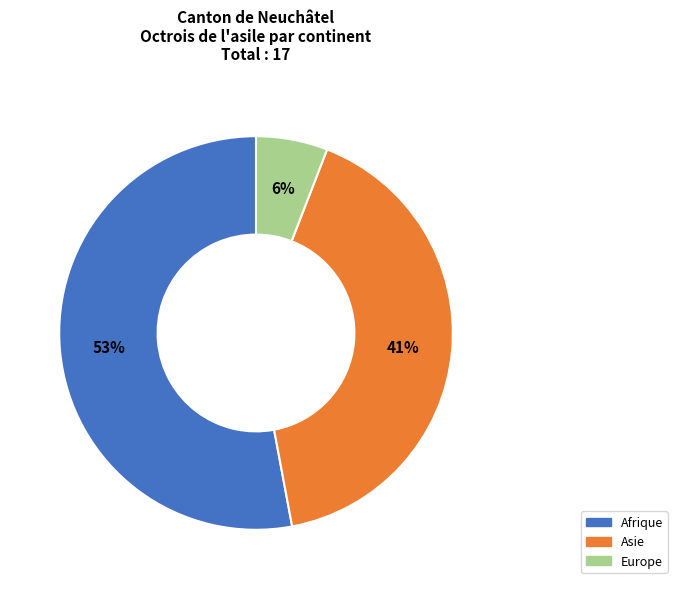

To the nearest percent, what is the average slice percentage?

33%